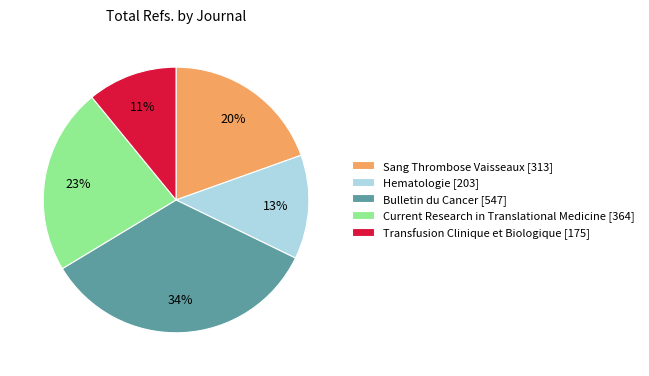

What percentage is the Bulletin du Cancer [547] slice, to the nearest percent?

34%